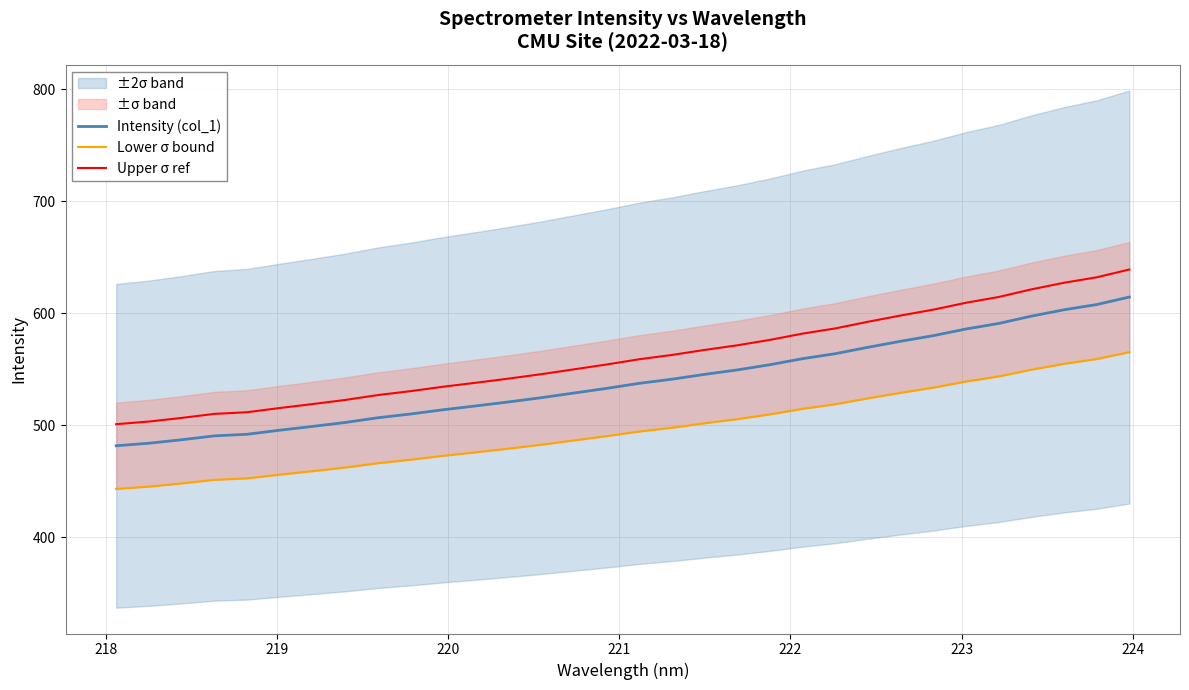

True or false: Intensity (col_1) and Upper σ ref intersect in this chart.

False